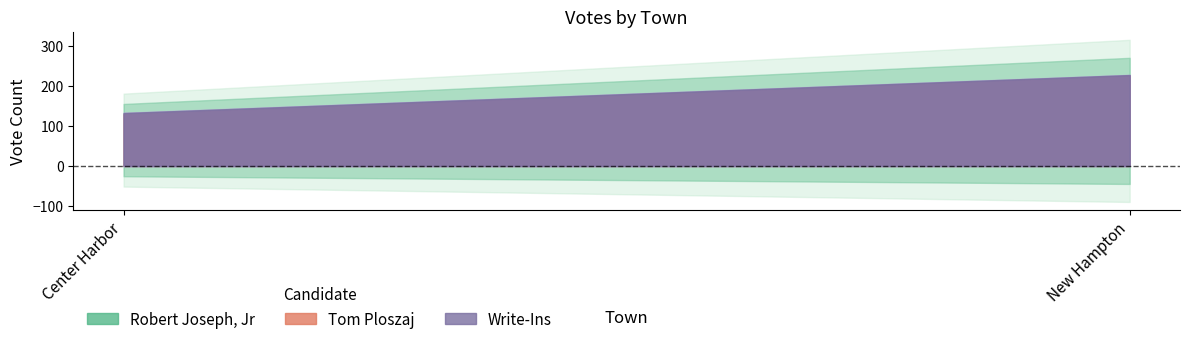

What are all the series names shown in the legend?

Robert Joseph, Jr, Tom Ploszaj, Write-Ins